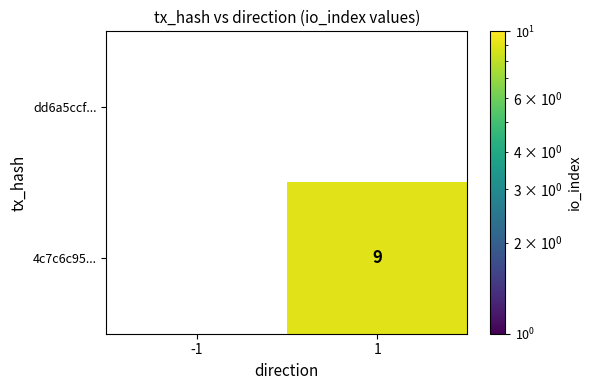

At how many categories does at least one series exceed 7?

1